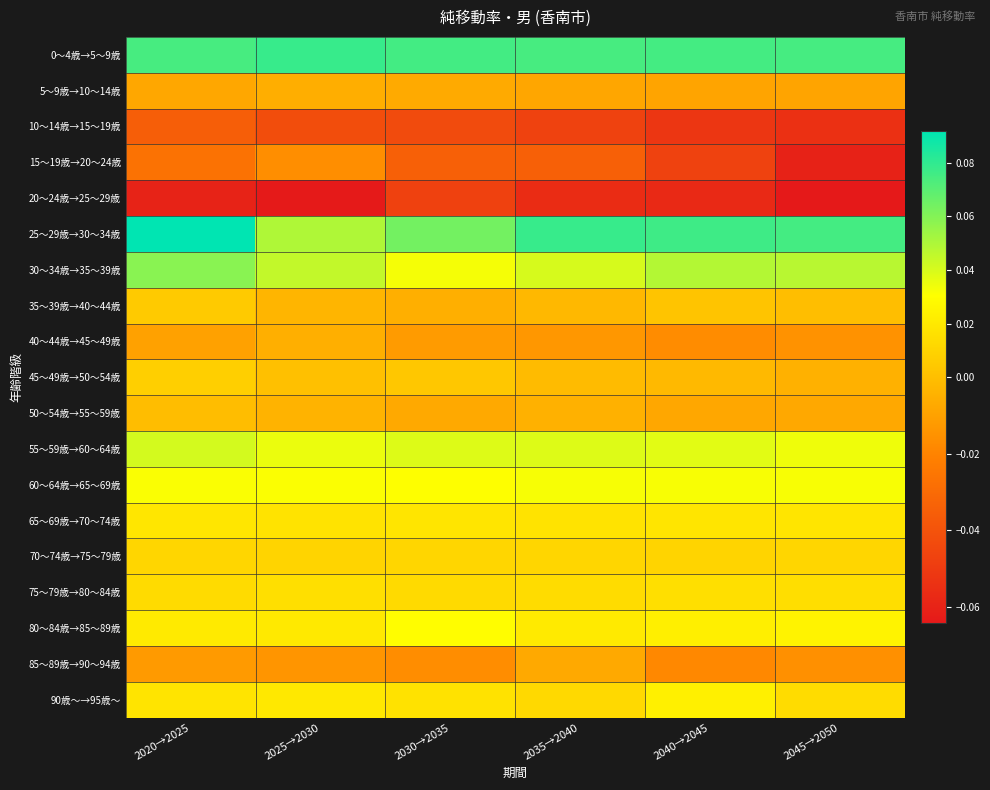

What is the minimum value shown in the chart?

-0.1